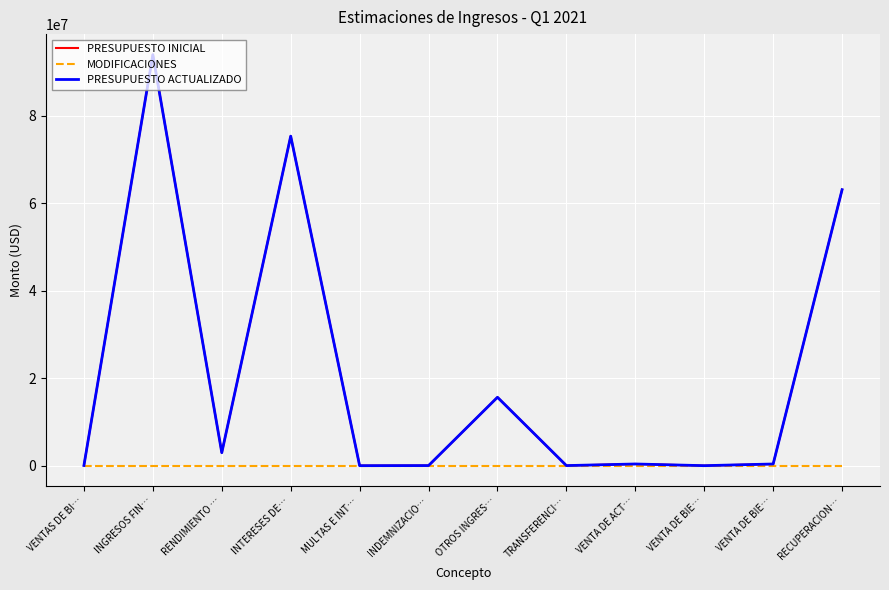

The PRESUPUESTO ACTUALIZADO series shows 20000 at TRANSFERENCI…. True or false?

True